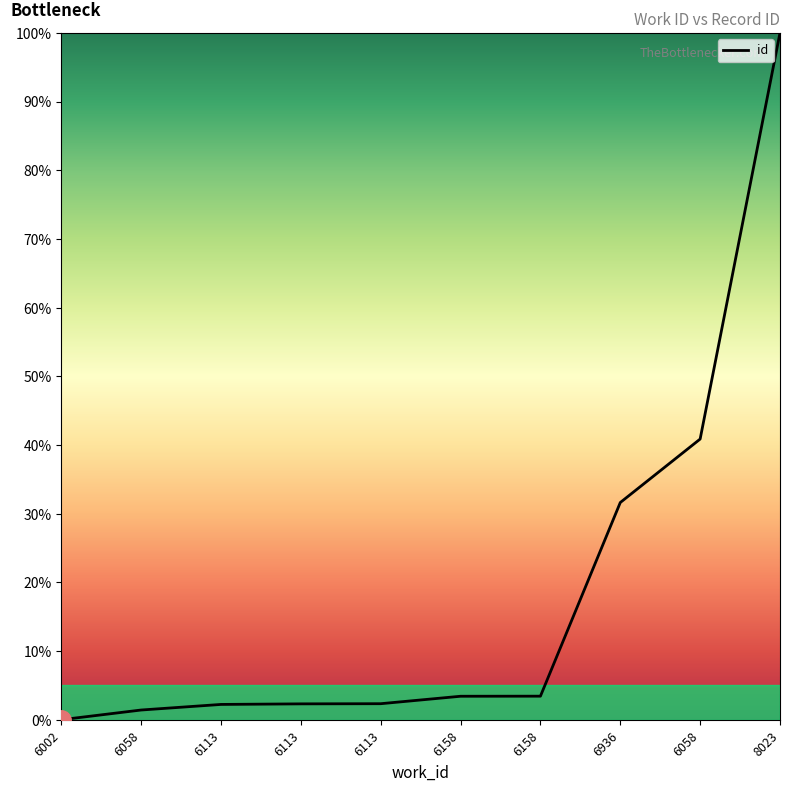

How many lines are shown in the chart?

1